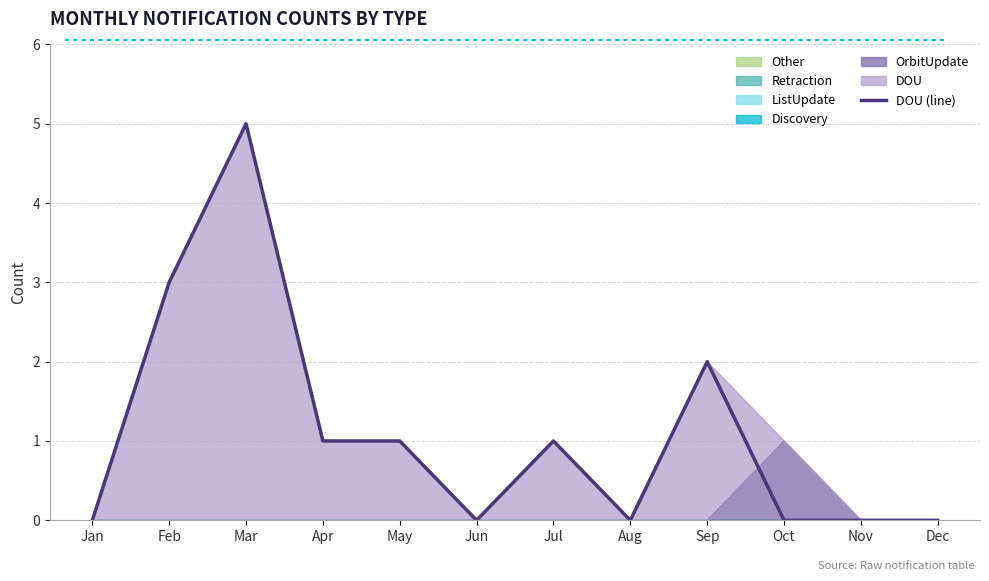

What is the ratio of the value at Feb to the value at May?

3.0